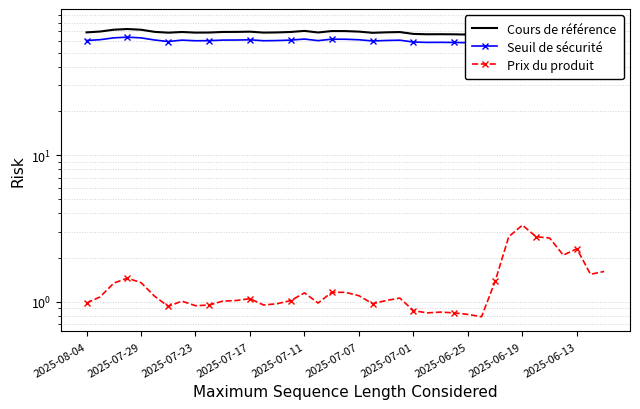

Reading left to right, transcribe all the data shown in this chart.

Cours de référence: 68.8	69.7	71.7	72.5	71.7	69.3	68.4	69.2	68.5	68.6	69.2	69.3	69.5	68.5	68.7	69.2	70.4	68.6	70.2	70.2	69.6	68.3	68.8	69.1	67.1	66.7	66.8	66.7	66.4	67.1	71.5	77.0	78.8	76.7	76.5	73.2	74.2	69.4	69.8
Seuil de sécurité: 60.5	61.3	63.1	63.8	63.1	61.0	59.5	60.9	60.3	60.4	60.9	61.0	61.2	60.3	60.5	60.9	61.9	60.4	61.8	61.7	61.2	60.1	60.5	60.8	59.1	58.7	58.8	58.7	58.5	58.2	62.9	67.8	69.4	67.5	67.3	64.4	65.3	61.0	61.4
Prix du produit: 1.0	1.1	1.3	1.4	1.4	1.1	0.9	1.0	0.9	0.9	1.0	1.0	1.1	0.9	1.0	1.0	1.1	1.0	1.2	1.2	1.1	1.0	1.0	1.1	0.9	0.8	0.8	0.8	0.8	0.8	1.4	2.8	3.3	2.8	2.7	2.1	2.3	1.5	1.6